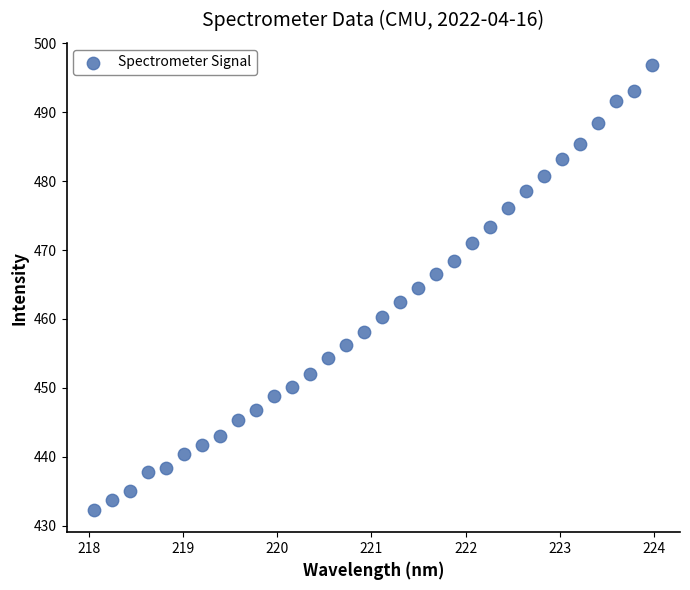

What is the range of Y values (max minus min)?

64.5